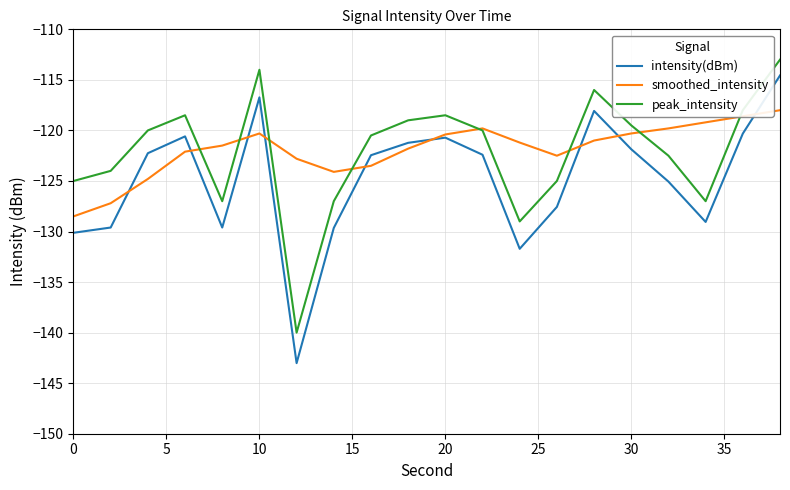

True or false: peak_intensity and intensity(dBm) cross at least once.

False